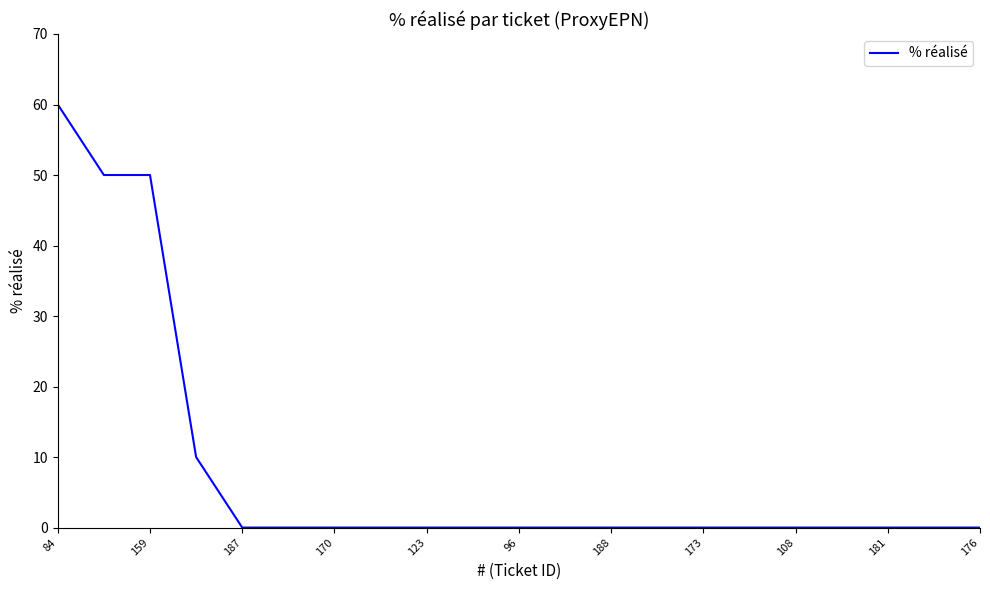

What is the difference between the maximum and minimum values?

60